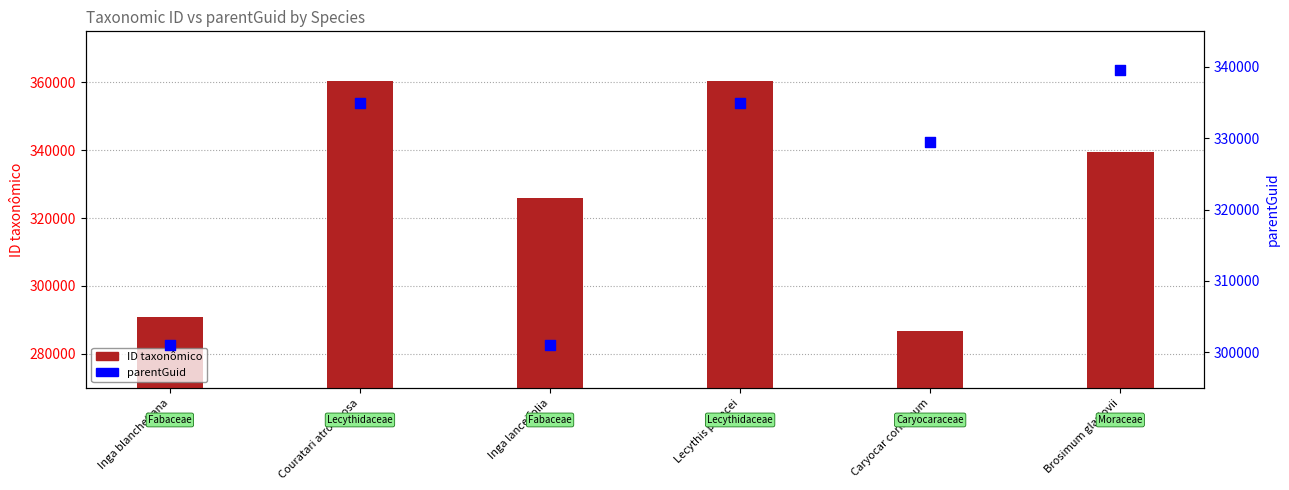

What is the total value across all series at Inga lanceifolia?

626939